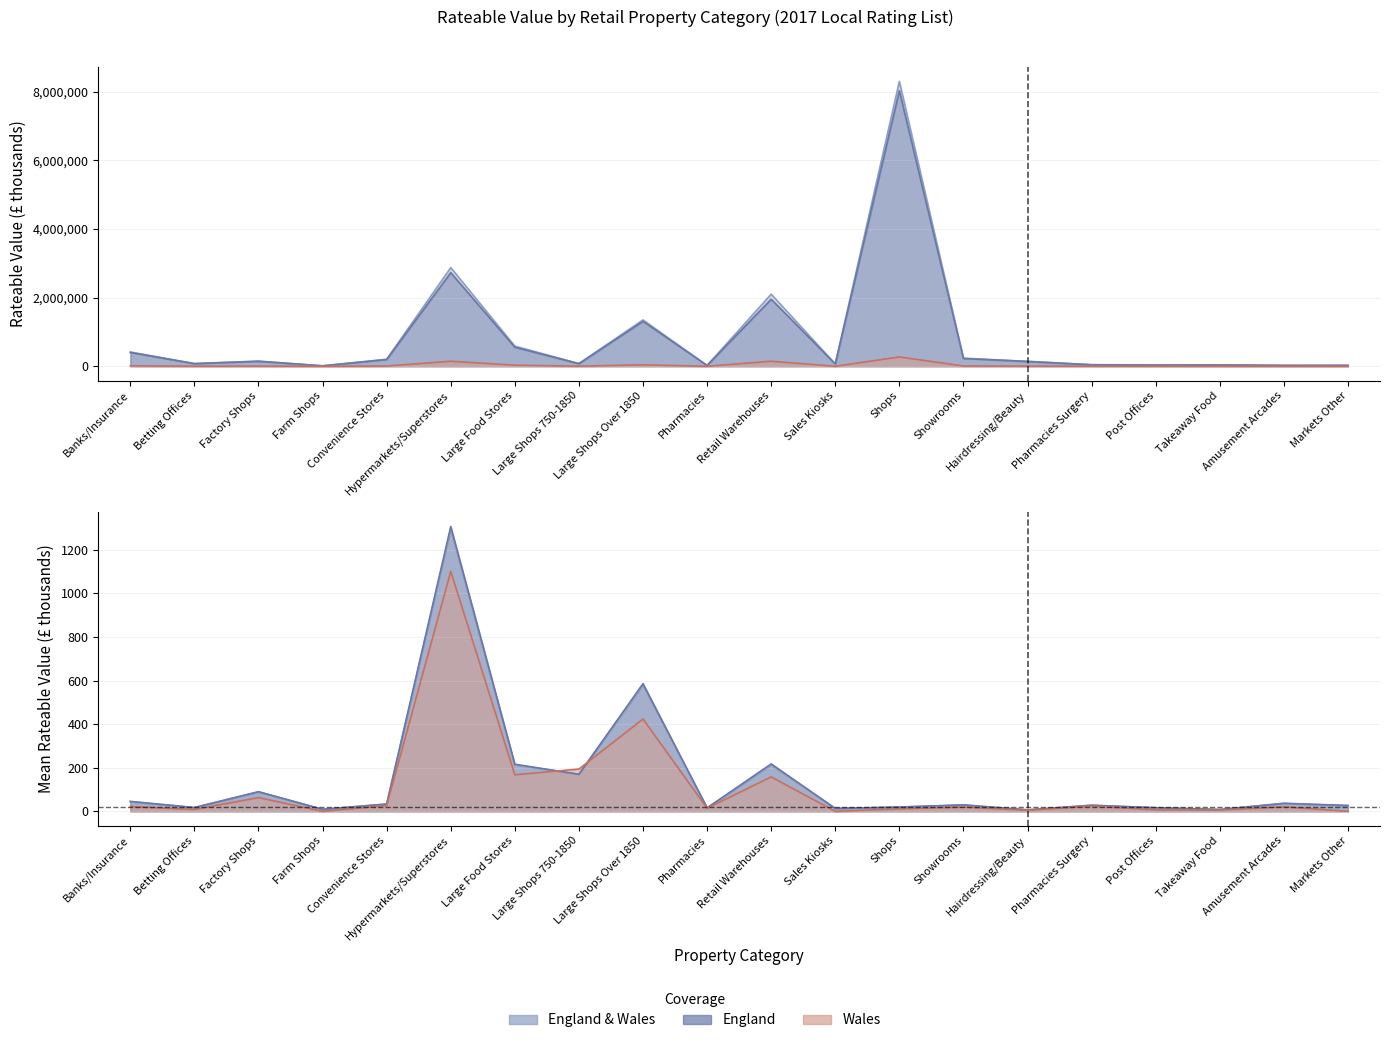

Which series has the widest spread of values?

England & Wales Rateable Value